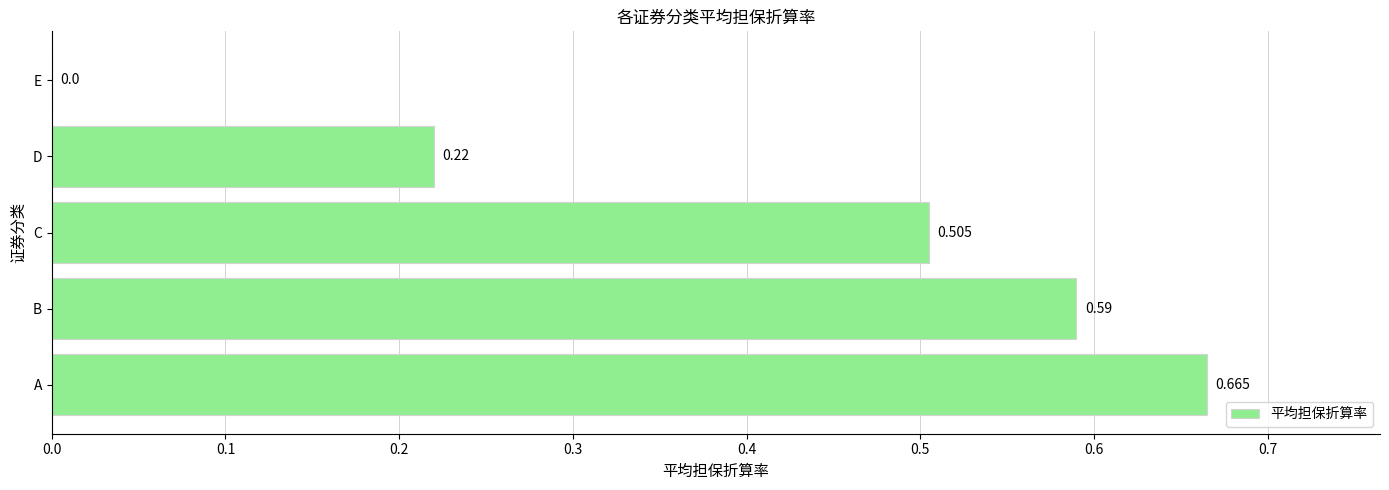

At which label is the value closest to 0?

E